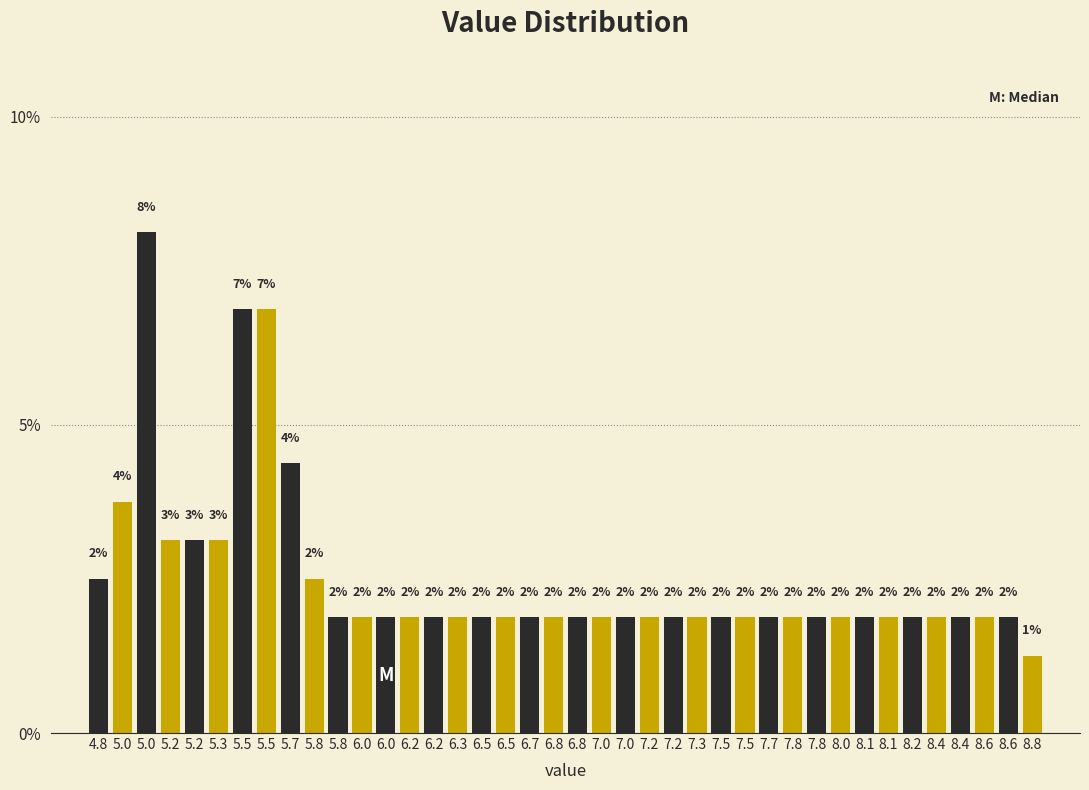

How many bars are there in total?

40